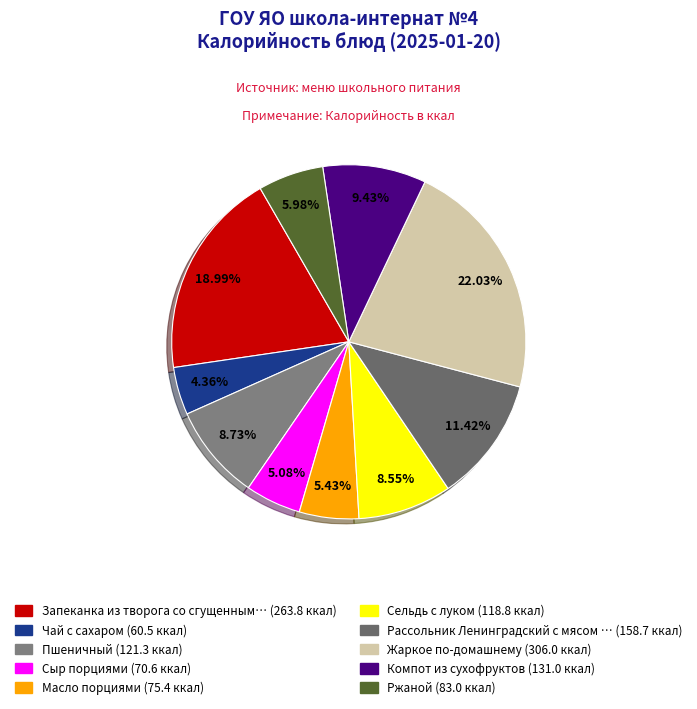

Which category has the smallest portion of the pie?

Чай с сахаром